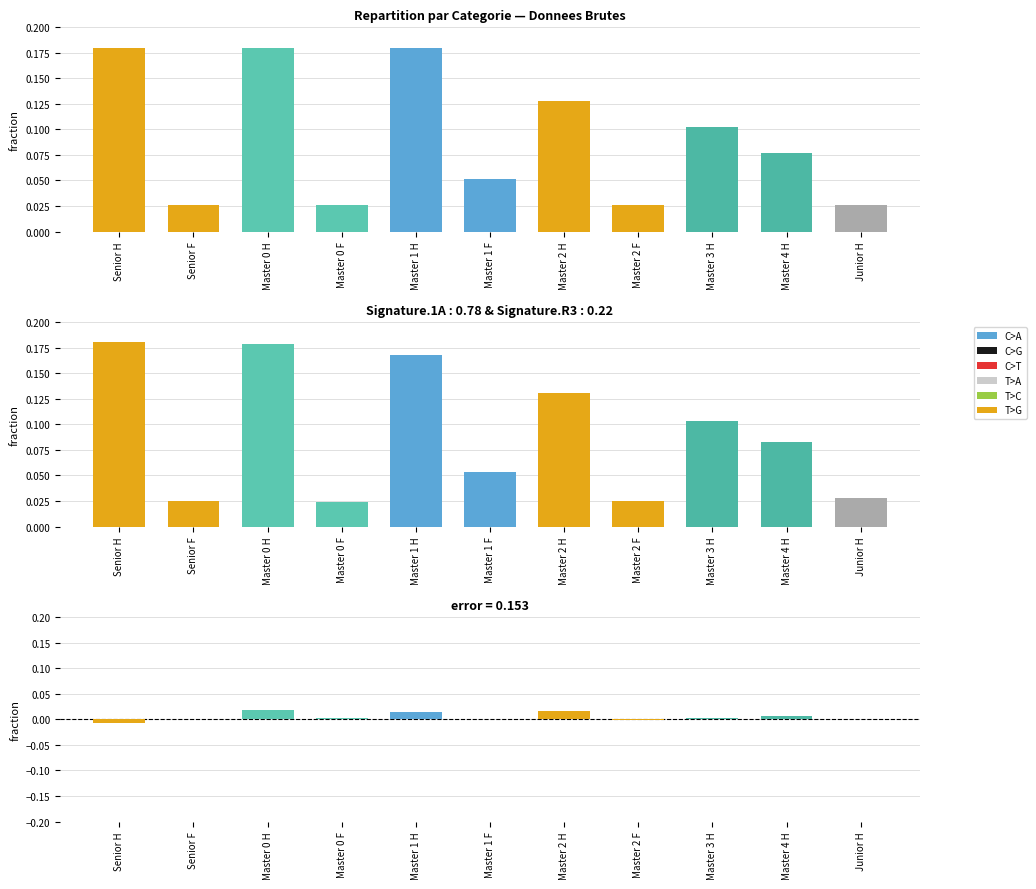

At which category is the sum across all series the highest?

Master 0 H